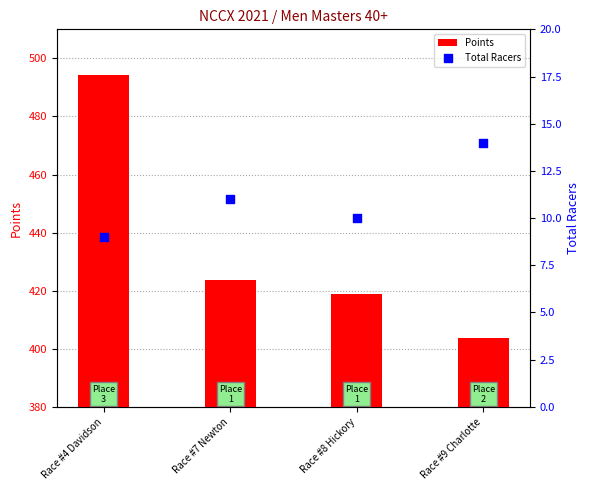

What is the total value across all series at Race #9 Charlotte?

417.7